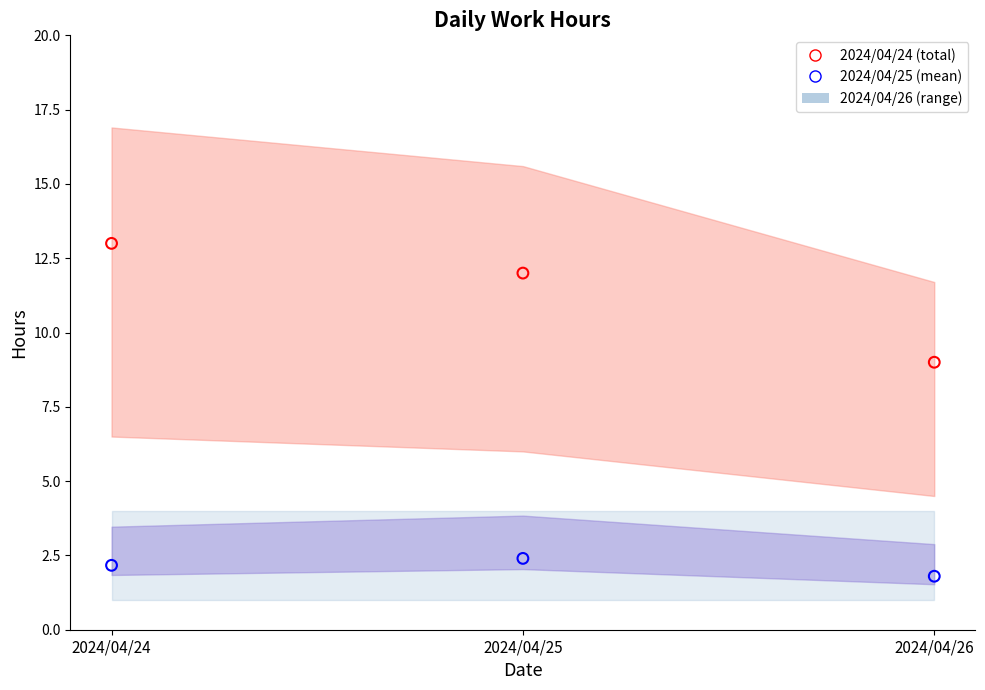

Across all series, what Y value is closest to 7?

9.0